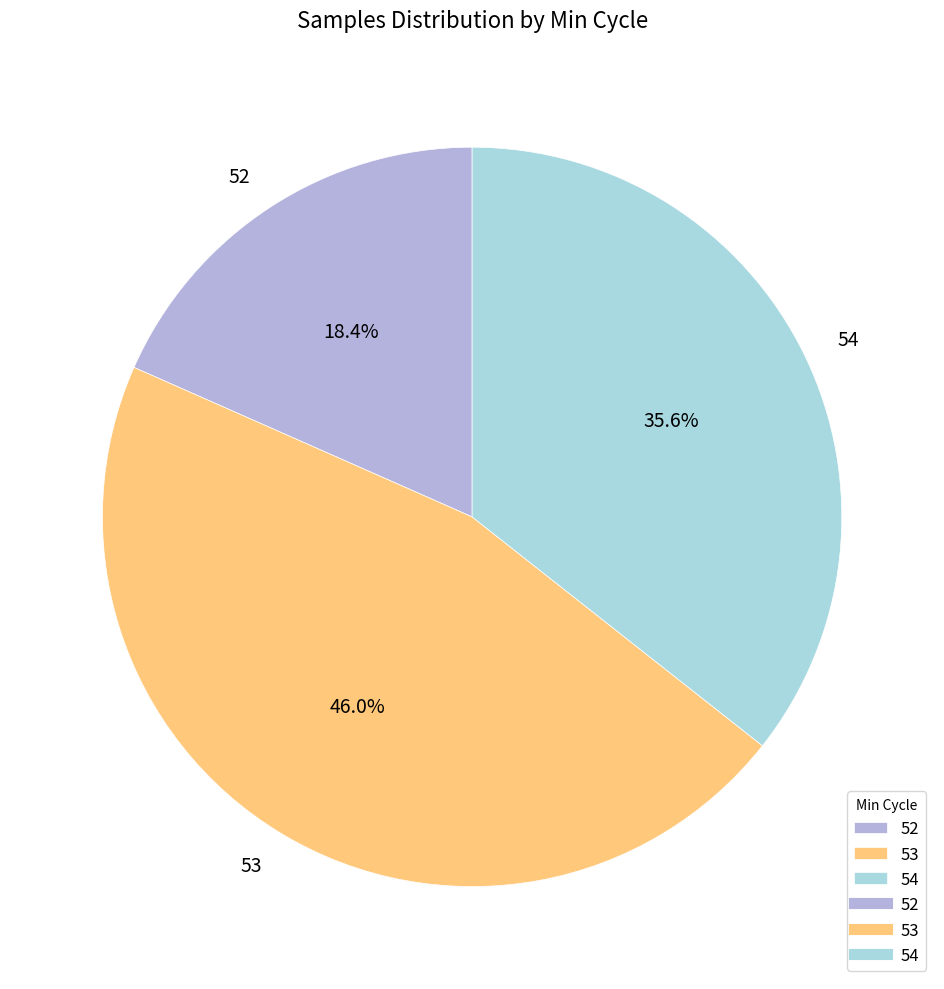

Is 54 the majority of the pie?

No